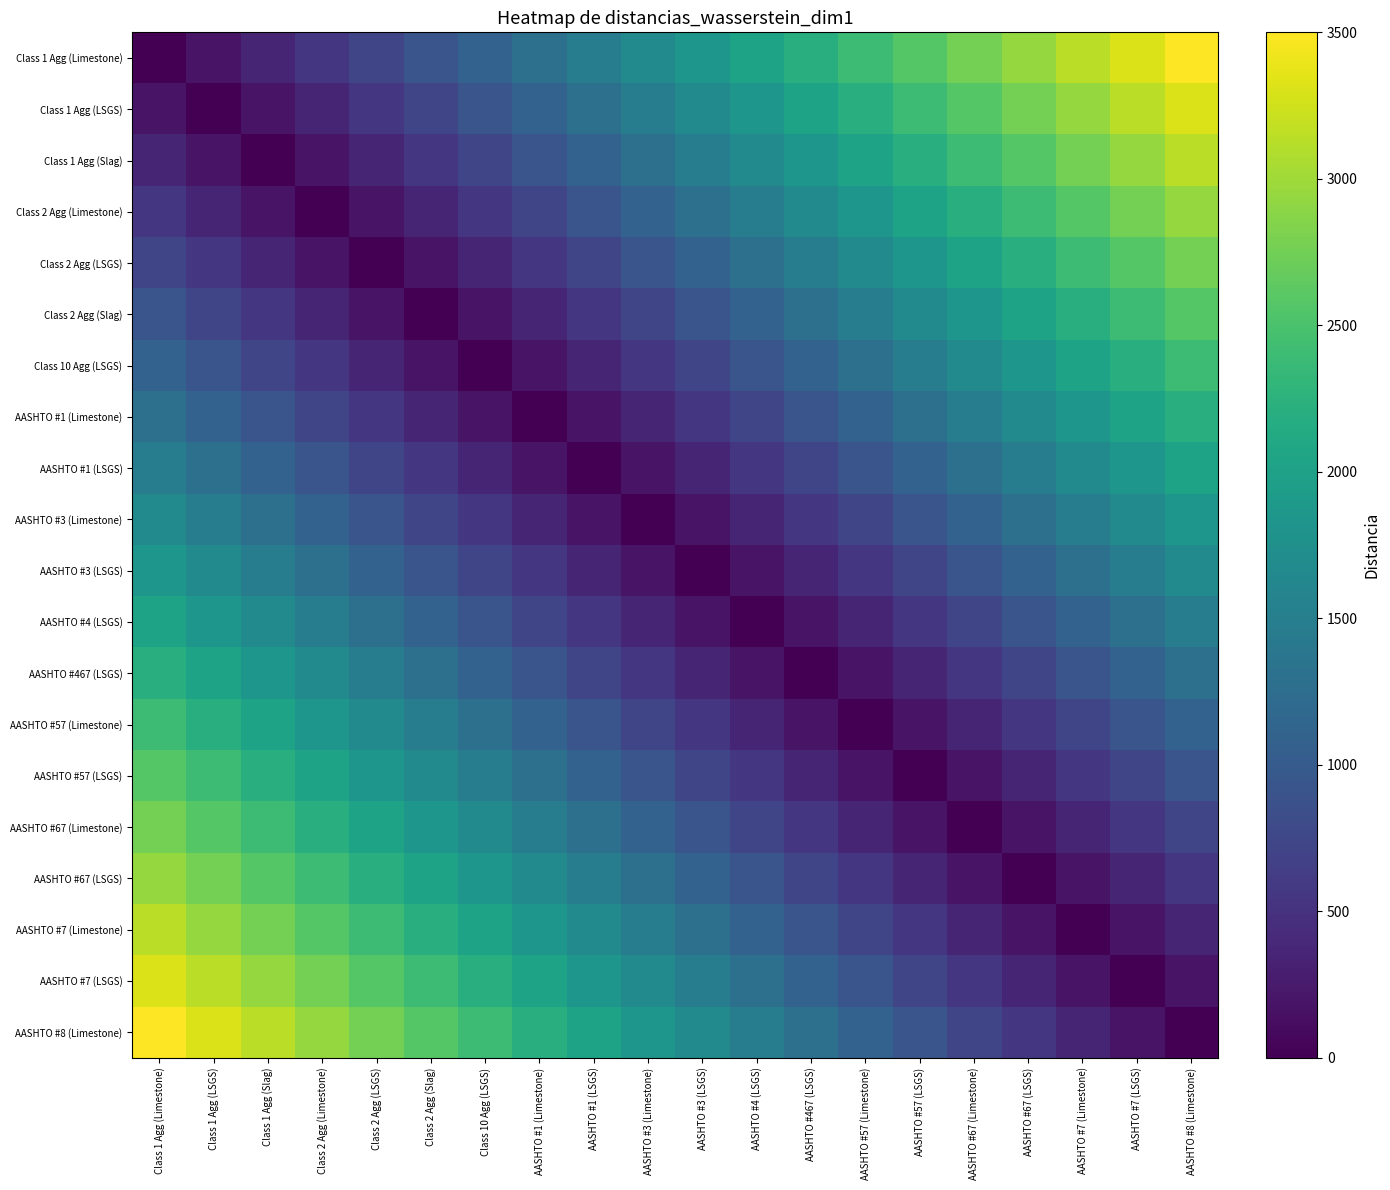

At how many categories does at least one series exceed 893?

20